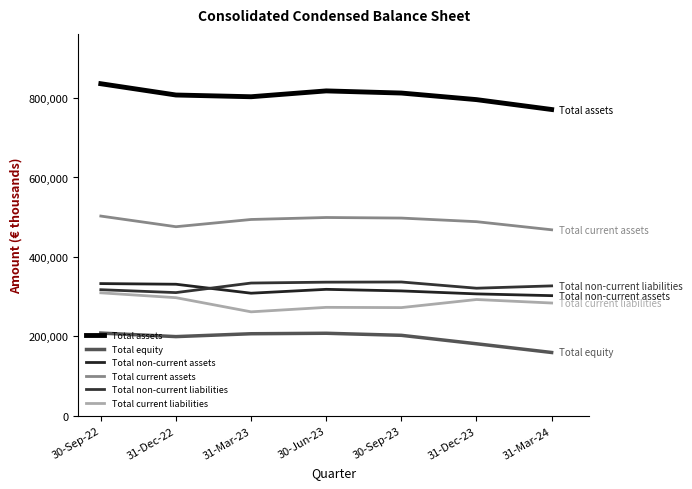

What is the value of the Total current liabilities point at the 3rd from the left?

261951